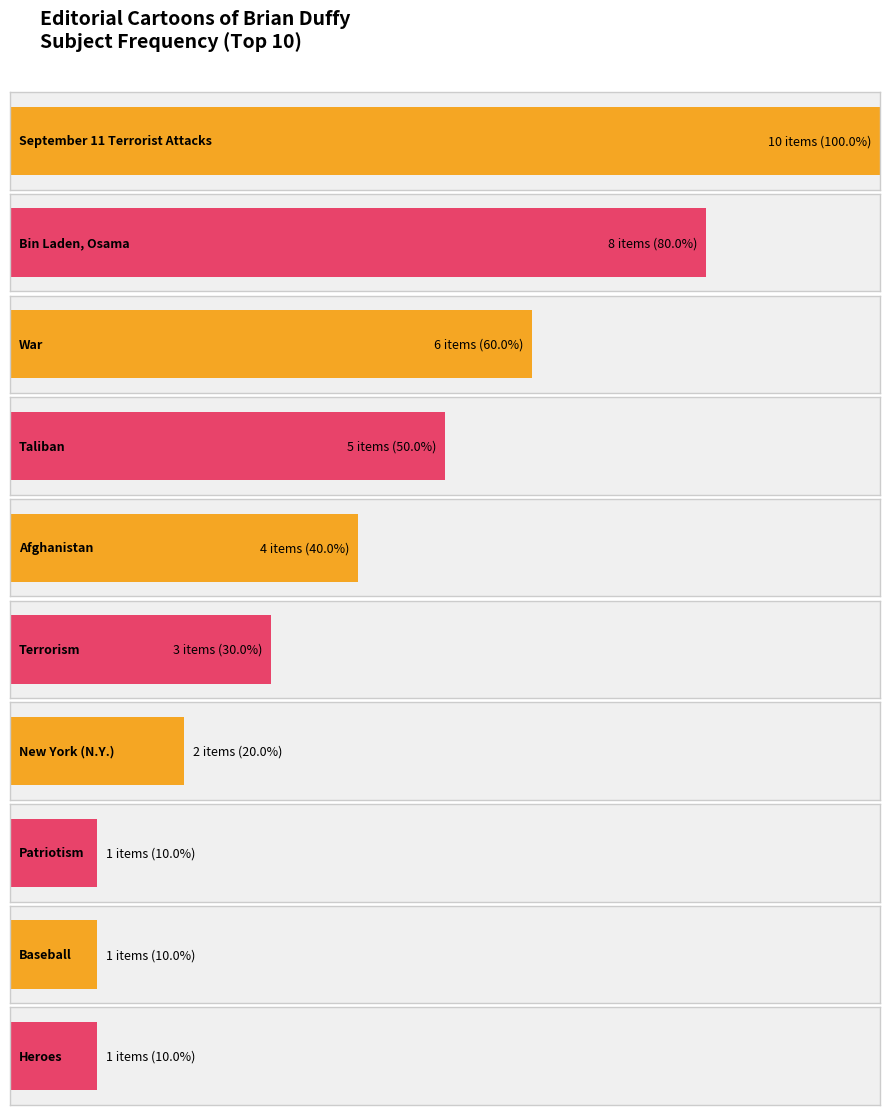

What is the difference between the second highest and minimum values?

7